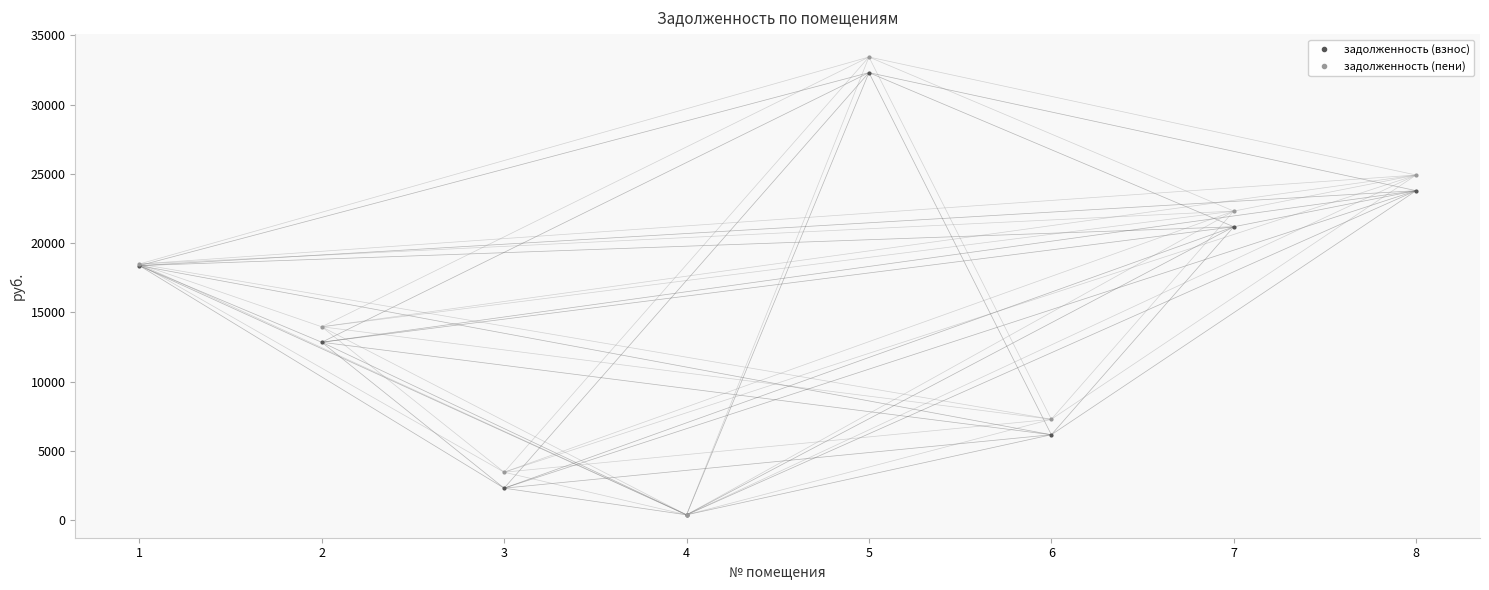

How many distinct data groups are displayed?

2